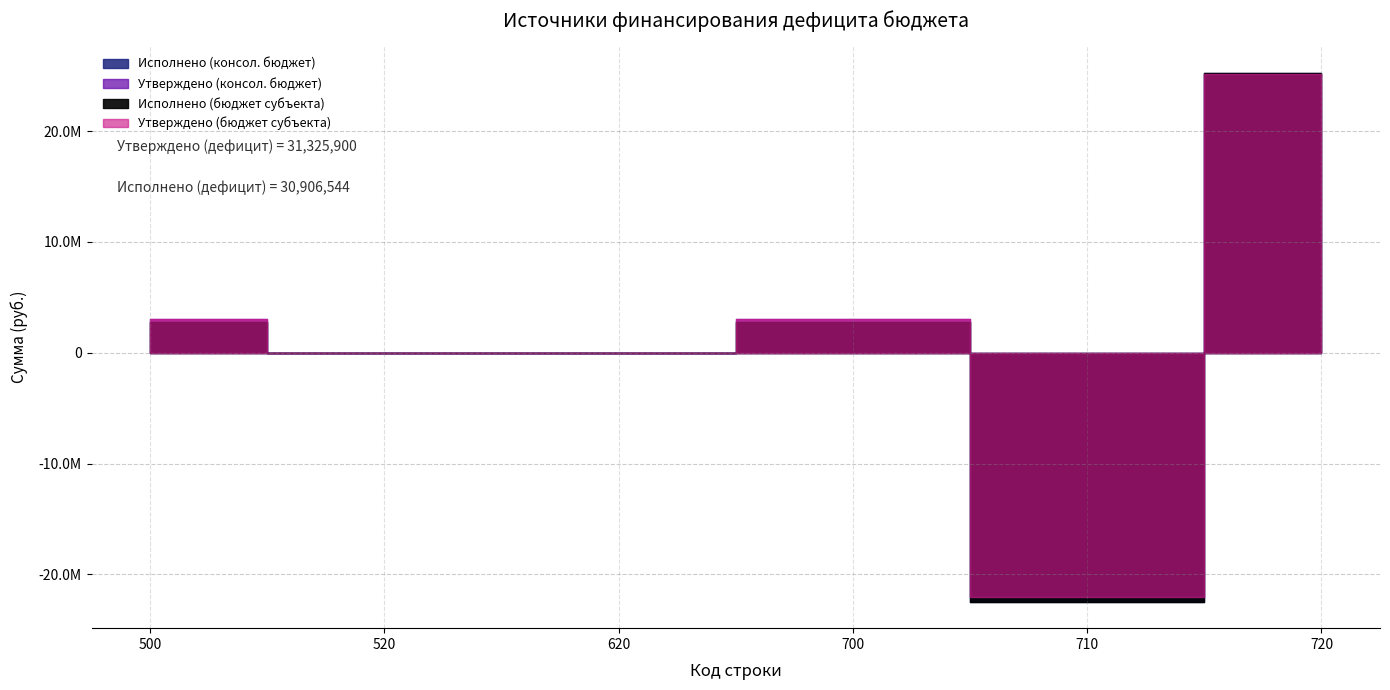

Does the chart have visible grid lines?

Yes